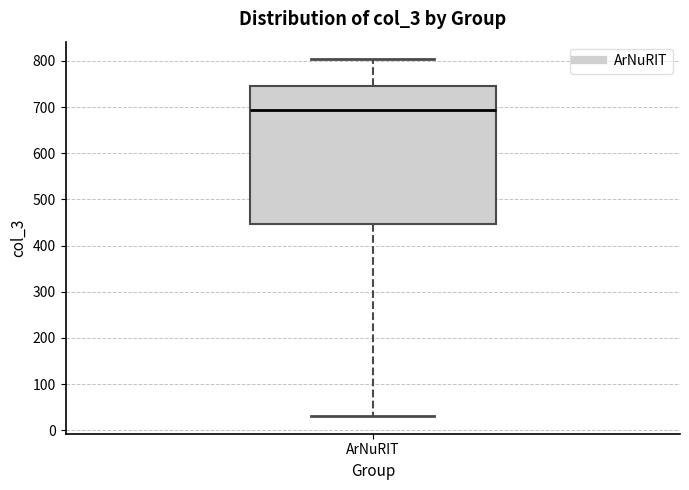

Read this box plot against the y-axis: the position of the median line, the range covered by the box, and the ends of both whiskers. The values are not printed on the chart, so give them approximately, as read against the axis.

median 690, box 450 to 740, whiskers 30 to 800